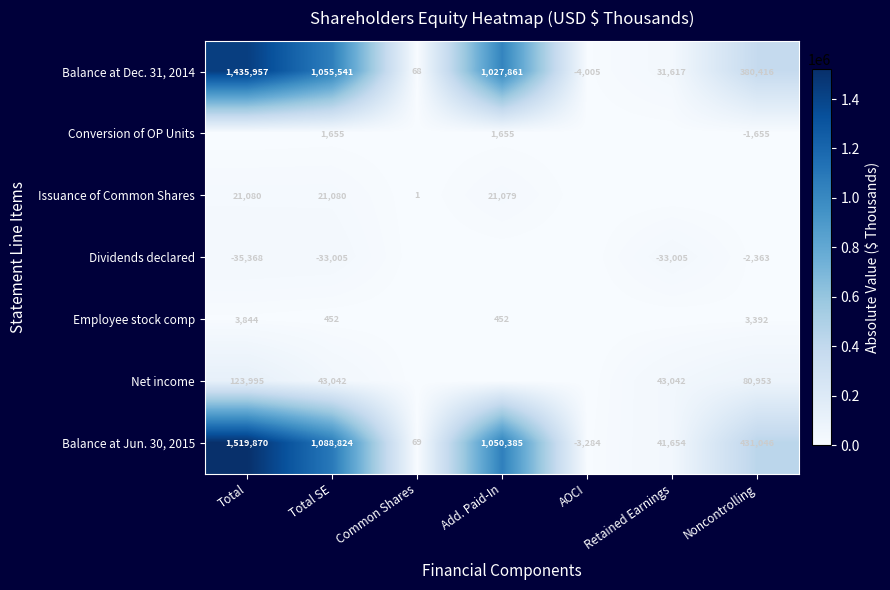

Between Common Shares and Noncontrolling, which is larger?

Noncontrolling